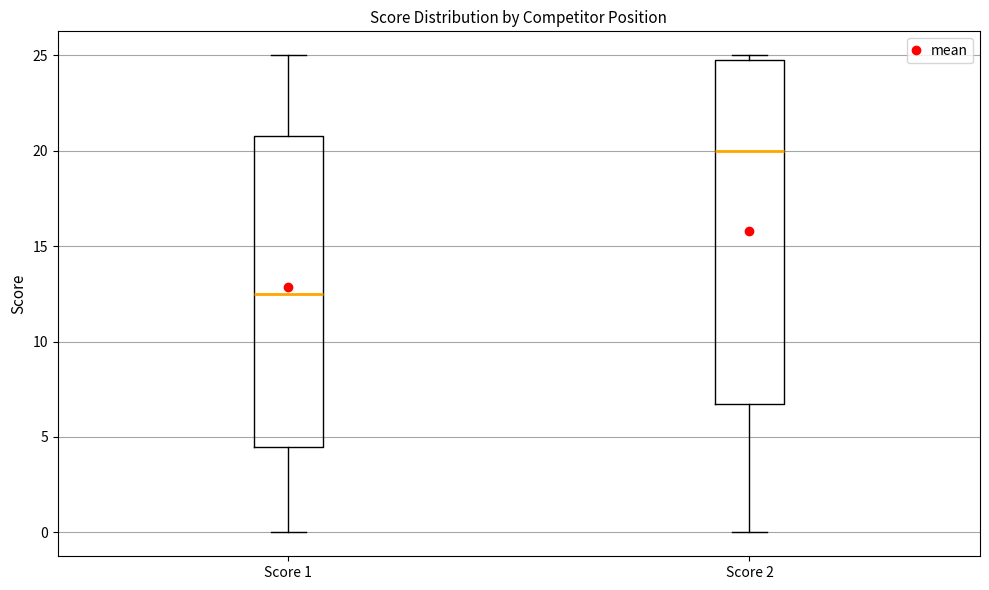

Where does the median line of the box for Score 1 sit on the y-axis? The values are not printed on the chart, so give them approximately, as read against the axis.

12.5